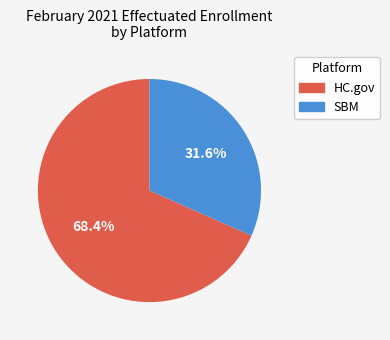

What is the smallest slice in the pie chart?

SBM